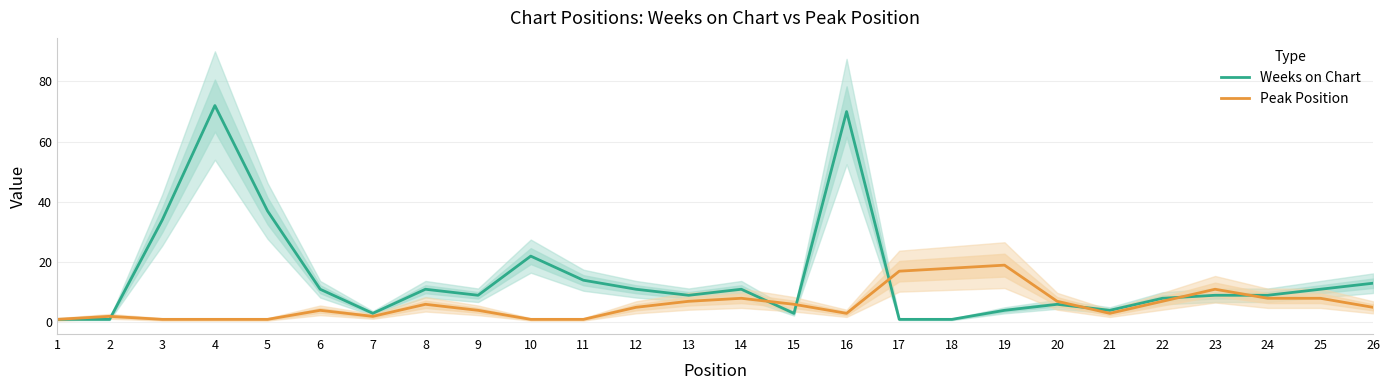

Count the number of categories in the chart.

26